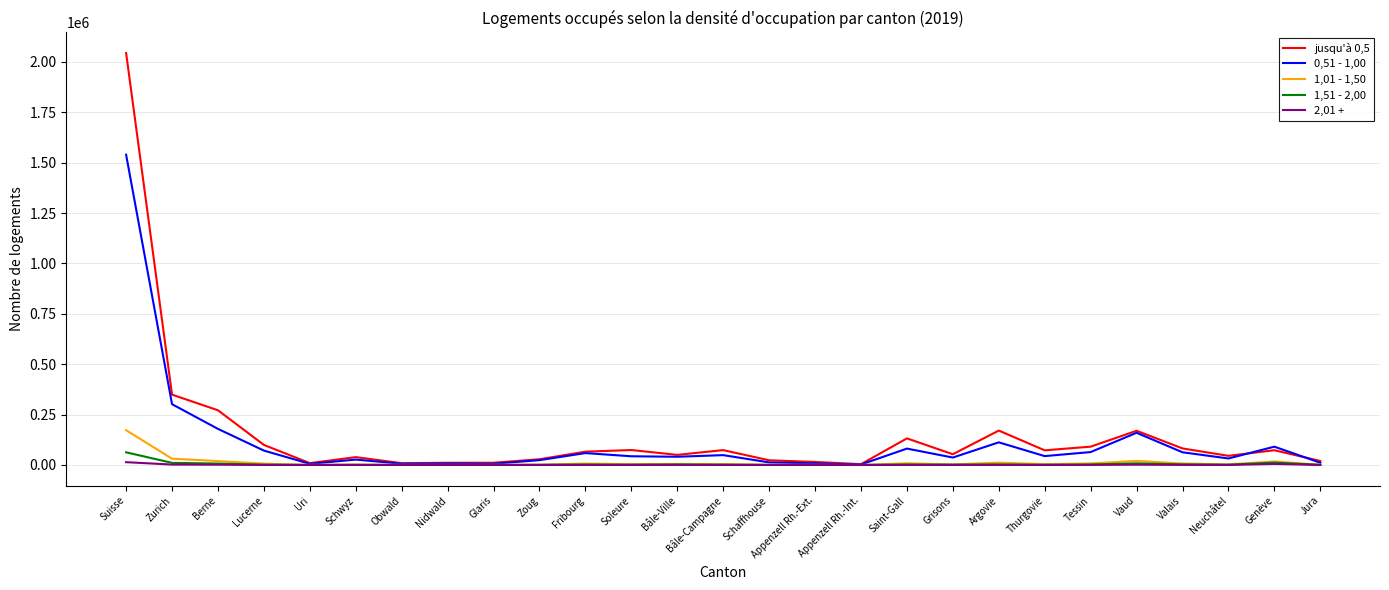

At which category does the chart reach its peak across all series?

Suisse